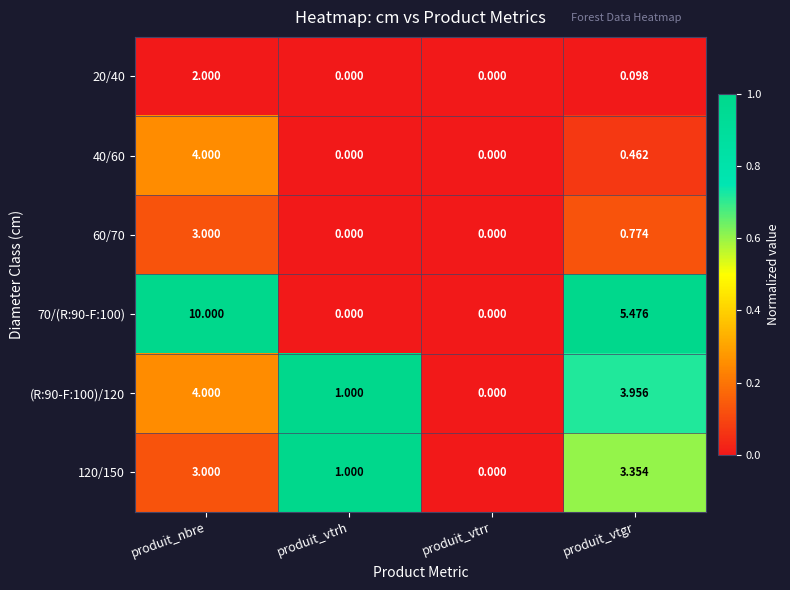

At which category does the chart reach its peak across all series?

produit_nbre